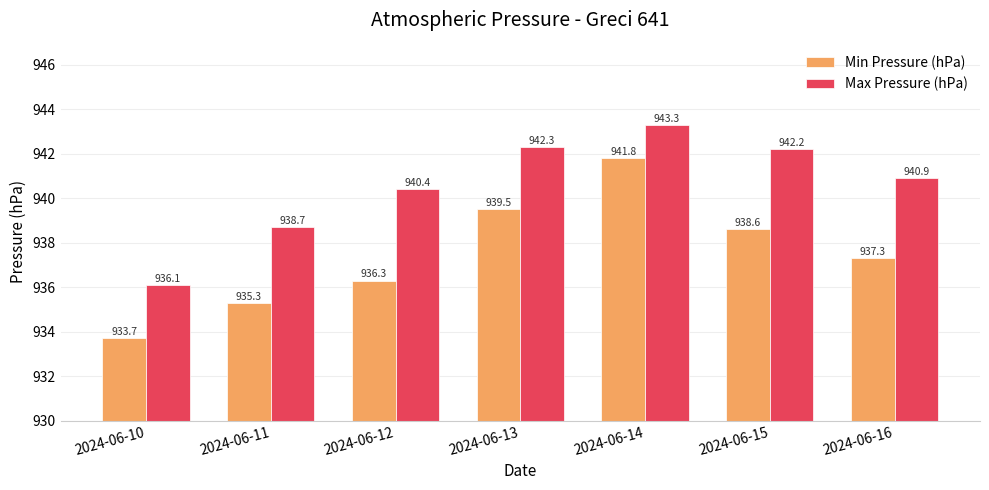

Which category has the highest value in the Max Pressure (hPa) series?

2024-06-14